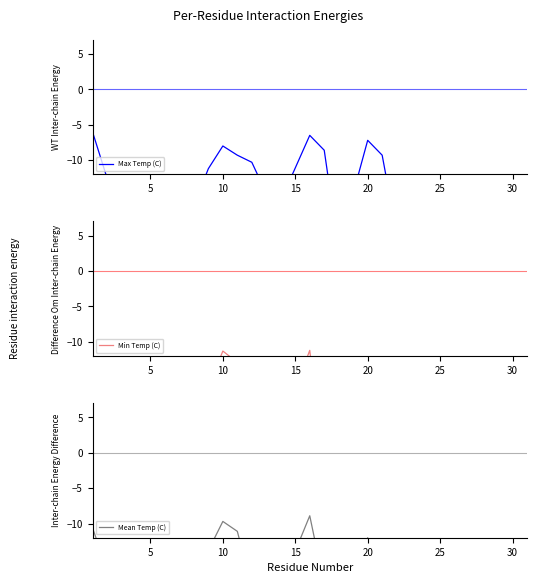

What is the greatest value displayed?

-6.0